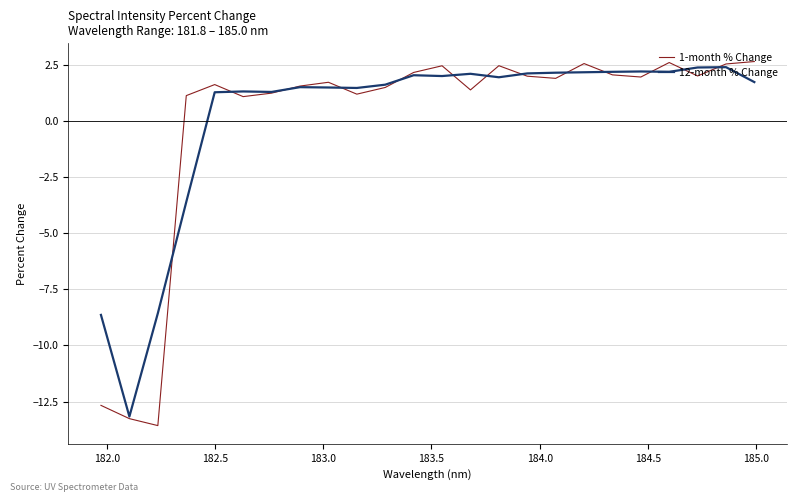

Which series has the widest spread of values?

1-month % Change